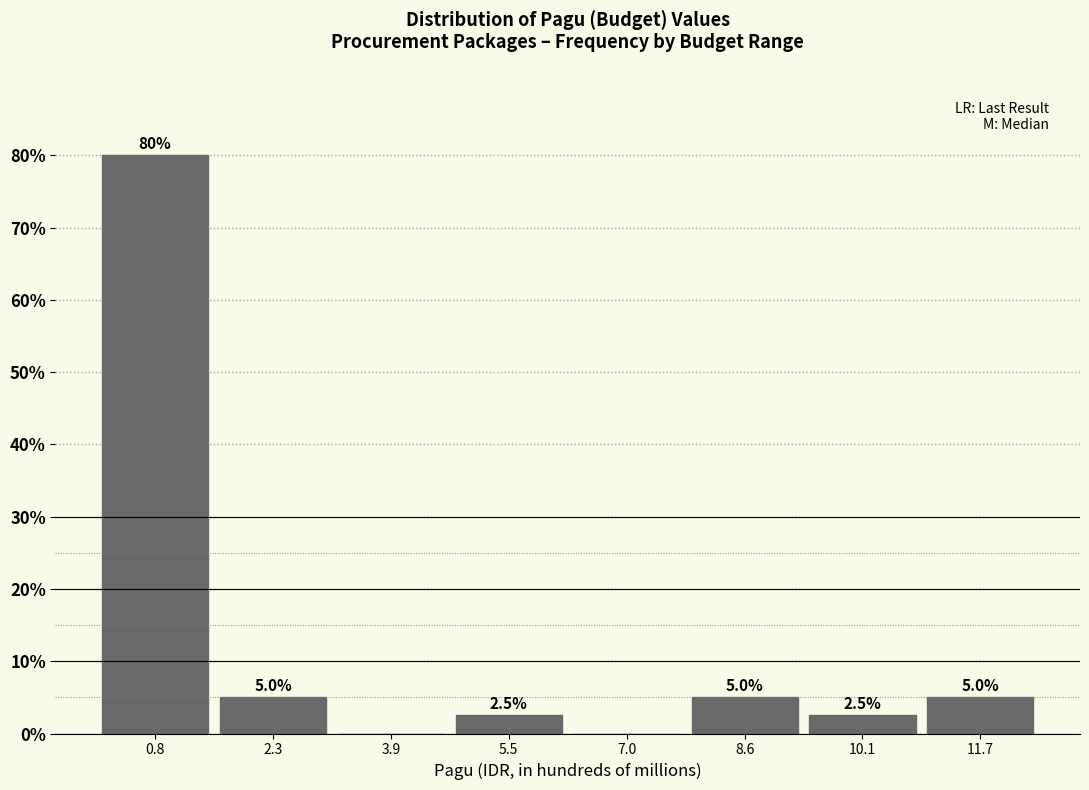

Which range on the x-axis has the tallest bar?

0.0 to 1.6